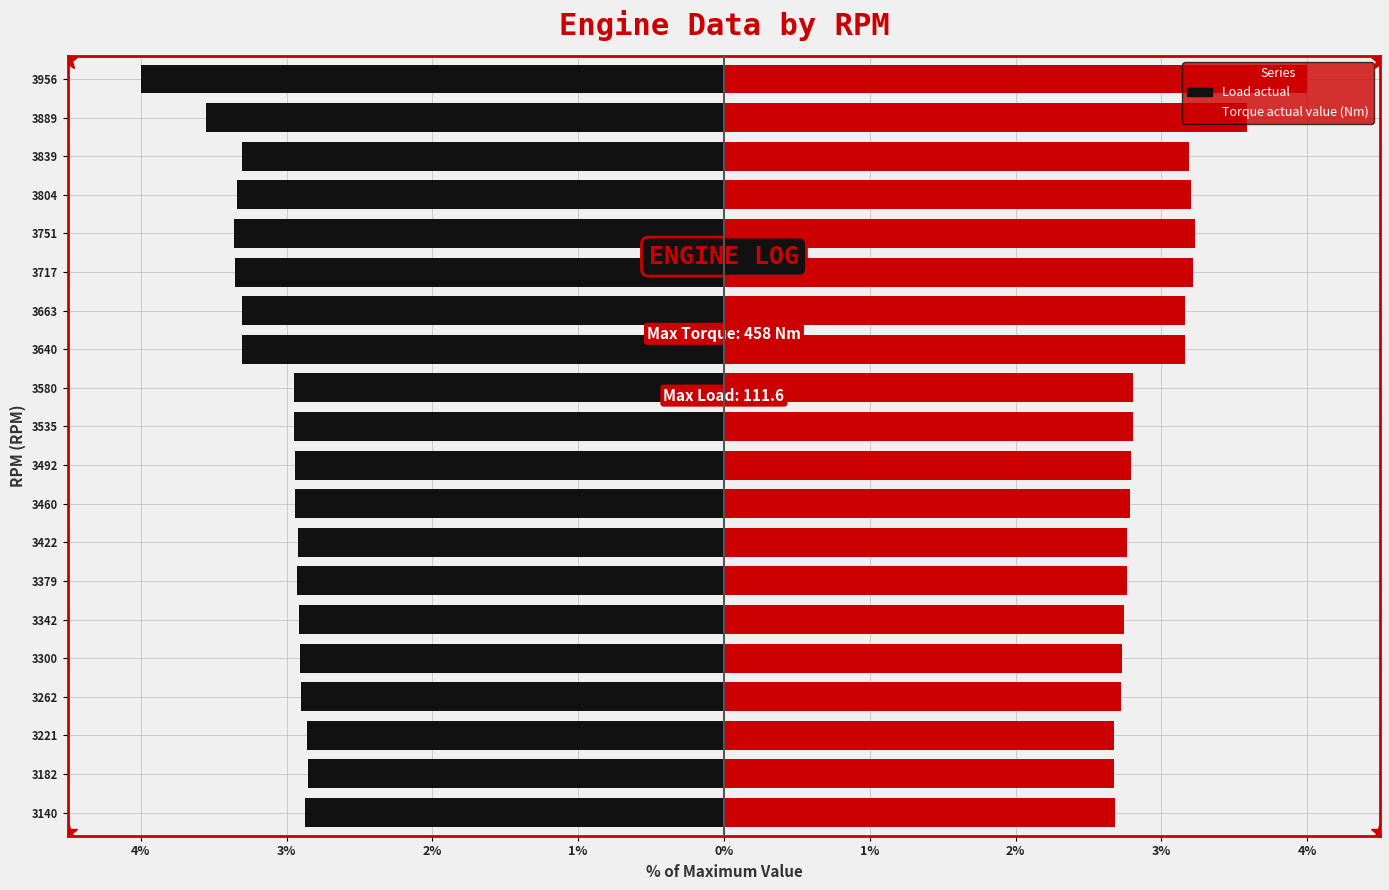

The value of Torque actual value (Nm) at 3422 is 1.1. True or false?

False